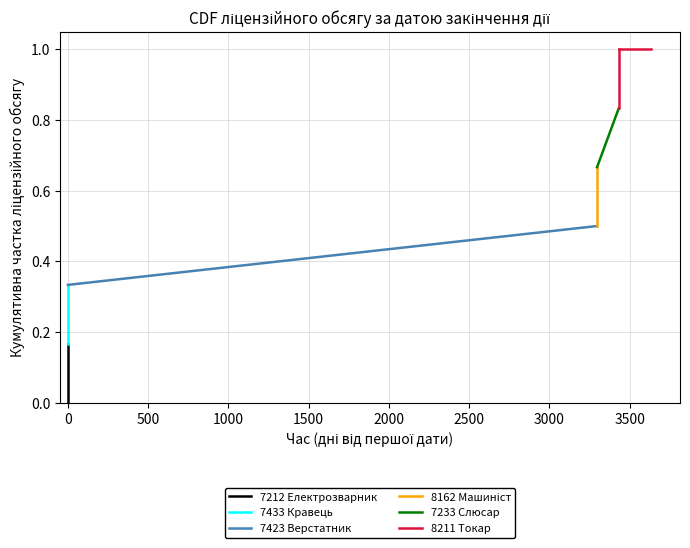

What is the spread (max minus min) of values at −500?

0.8